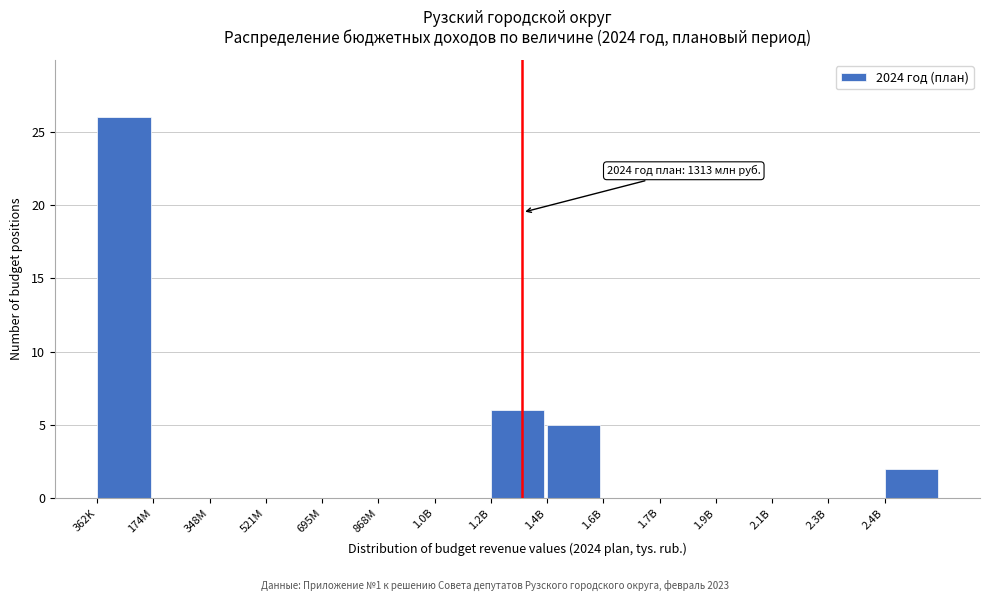

Reading left to right, extract all data points from this chart.

362K=26	174M=0	348M=0	521M=0	695M=0	868M=0	1.0B=0	1.2B=6	1.4B=5	1.6B=0	1.7B=0	1.9B=0	2.1B=0	2.3B=0	2.4B=2